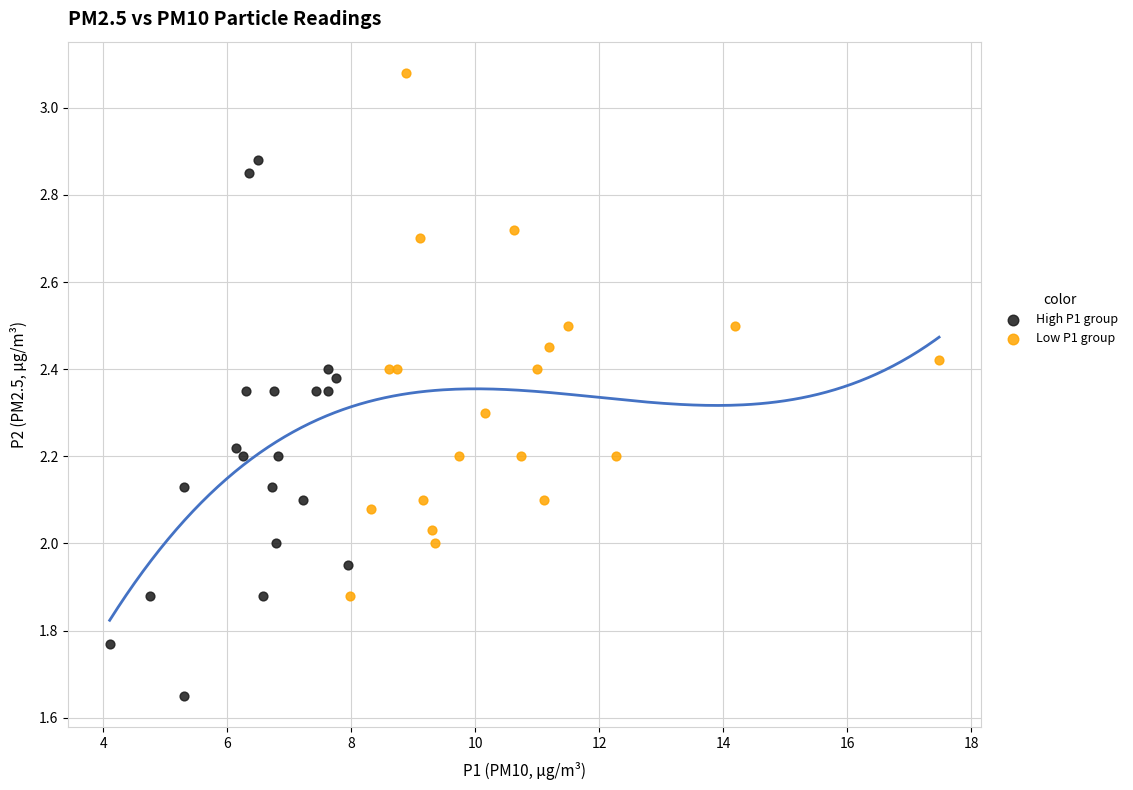

Which series contains the highest Y value?

Low P1 group